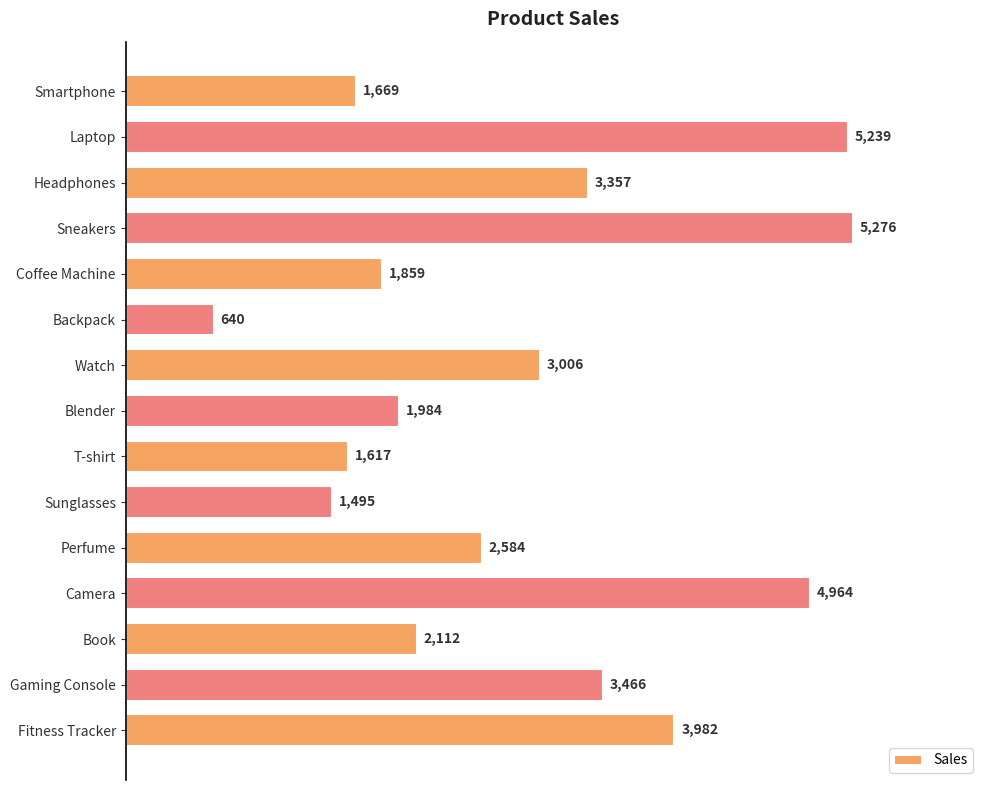

How many bars are there in total?

15